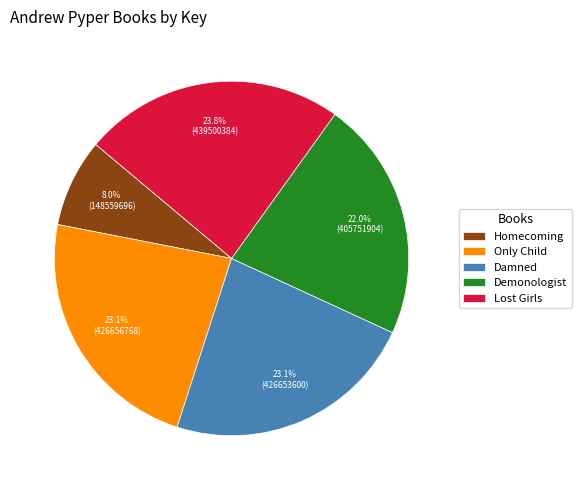

Count the number of slices in the pie.

5